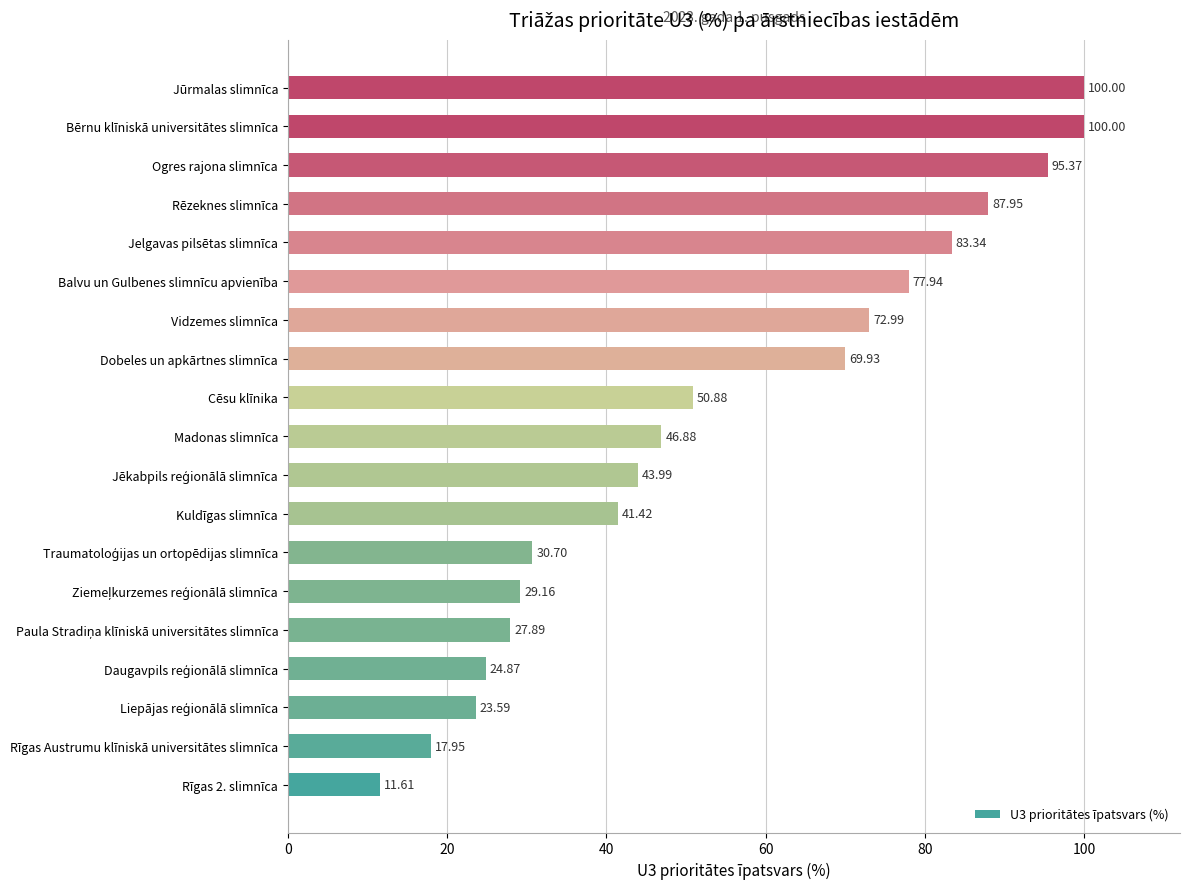

What is the change in value from Kuldīgas slimnīca to Cēsu klīnika?

+9.5